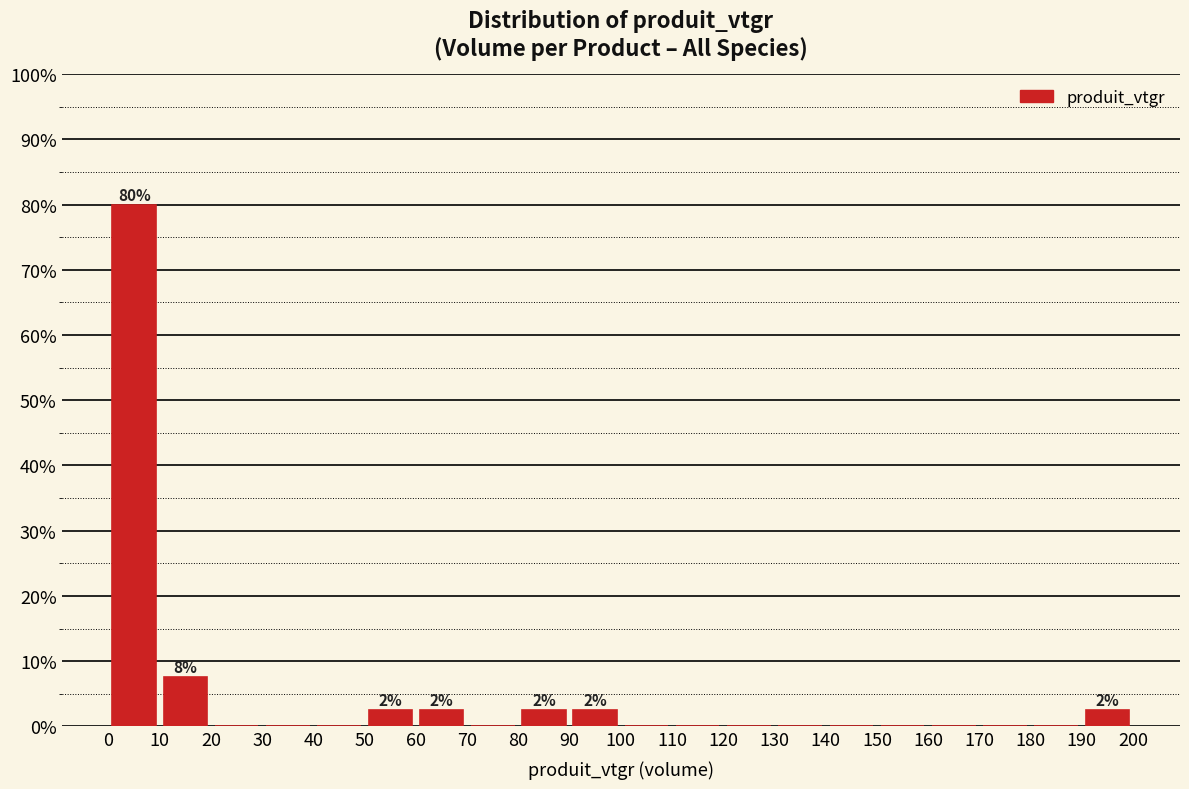

Which range on the x-axis has the tallest bar?

0 to 10